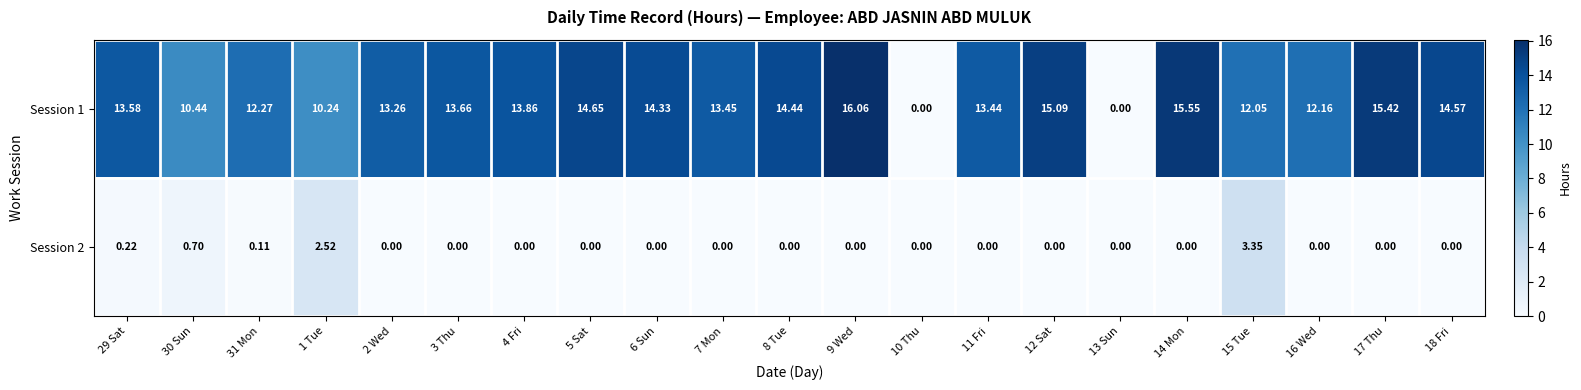

Which series has the largest total across all categories?

Session 1